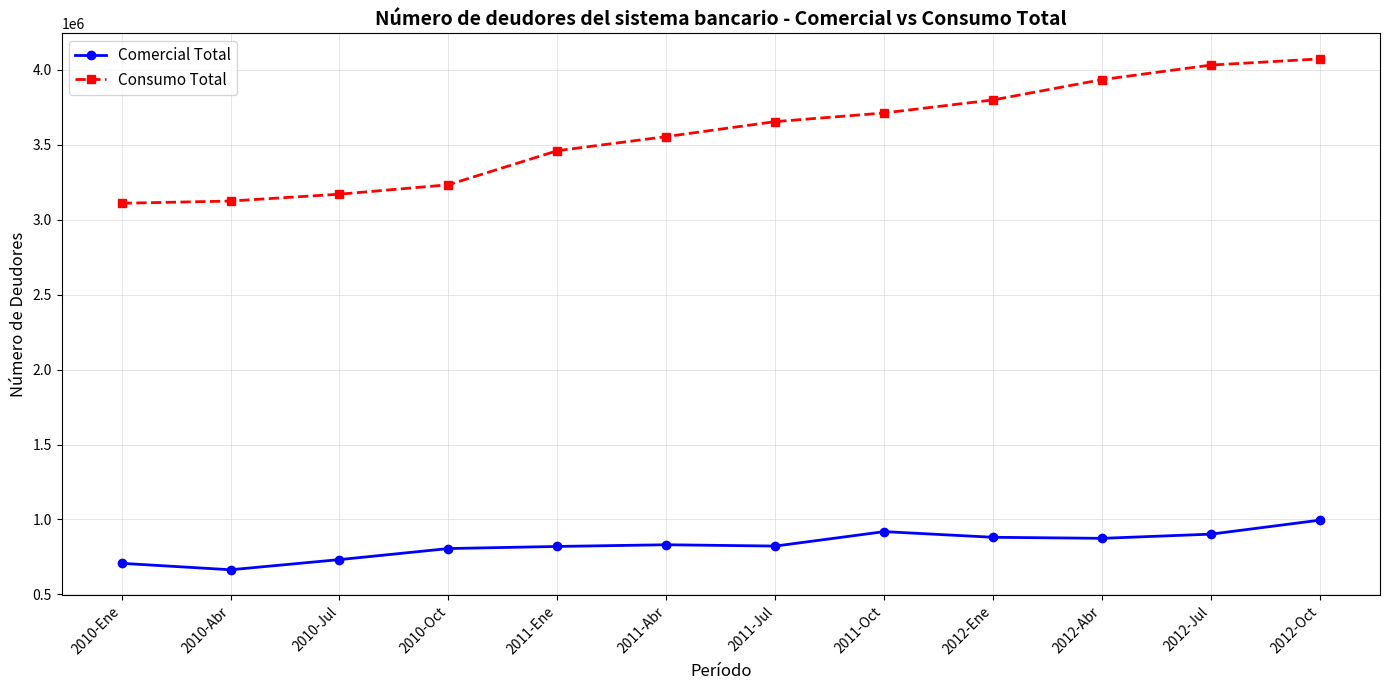

True or false: Comercial Total and Consumo Total cross at least once.

False